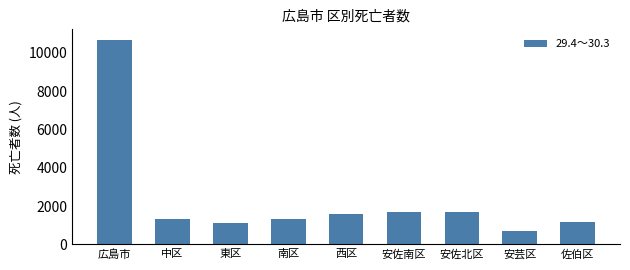

The chart shows a value of 2859 at 西区. True or false?

False